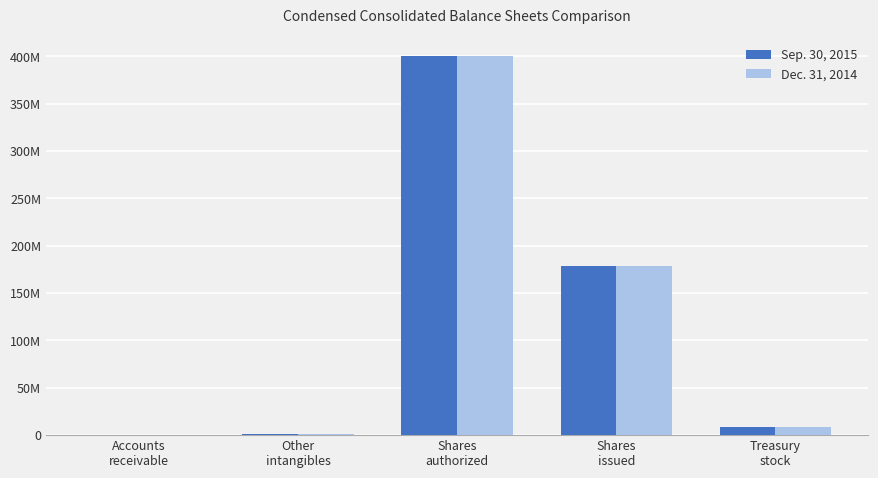

Rank the series by their maximum value, from lowest to highest.

Sep. 30, 2015, Dec. 31, 2014